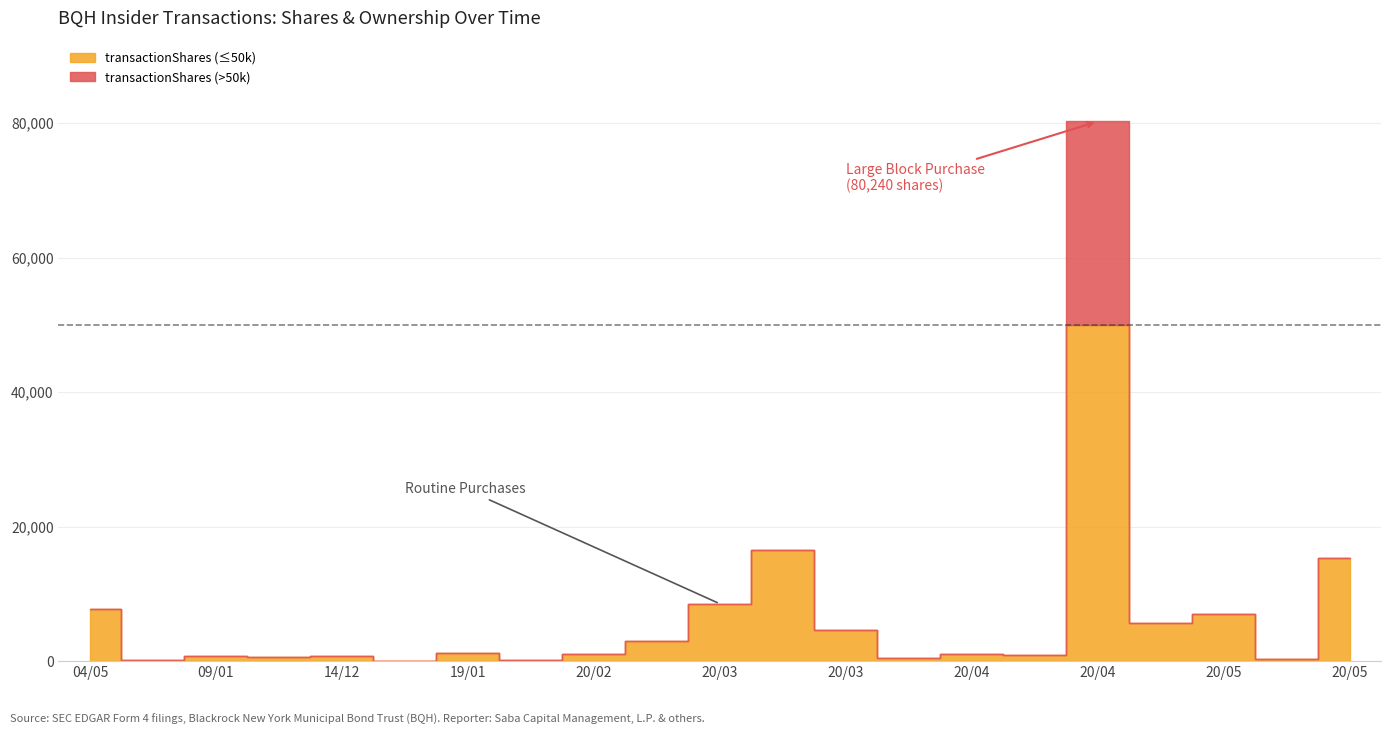

What is the sum of the sharesOwnedFollowingTransaction values at 2020-03-02 and 2020-02-25?

693049.0